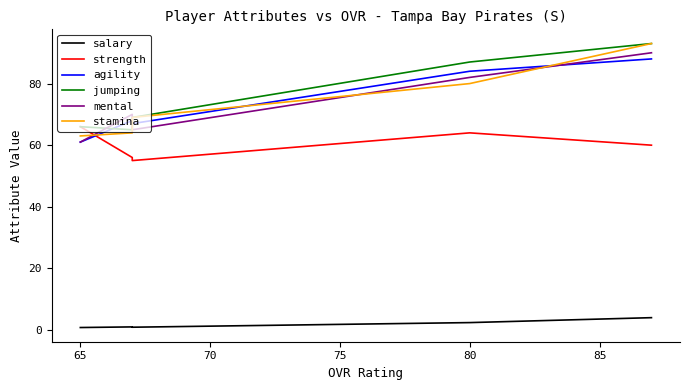

How many series are shown in this chart?

6